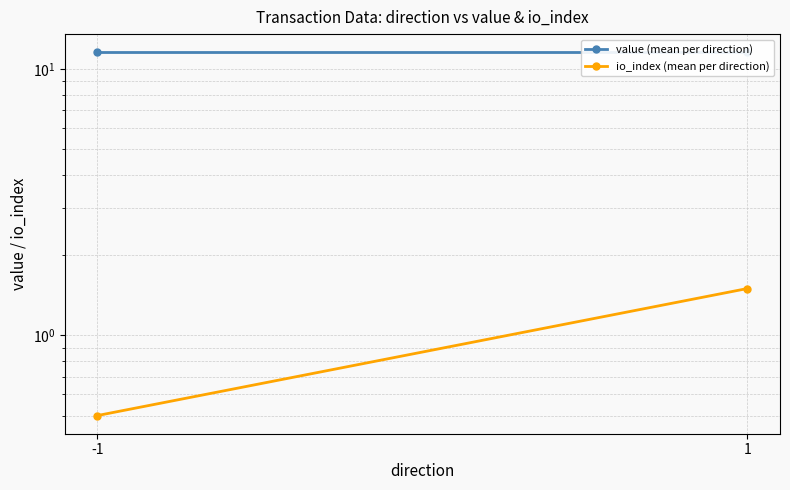

What is the sum of the io_index (mean per direction) values at -1 and 1?

2.0